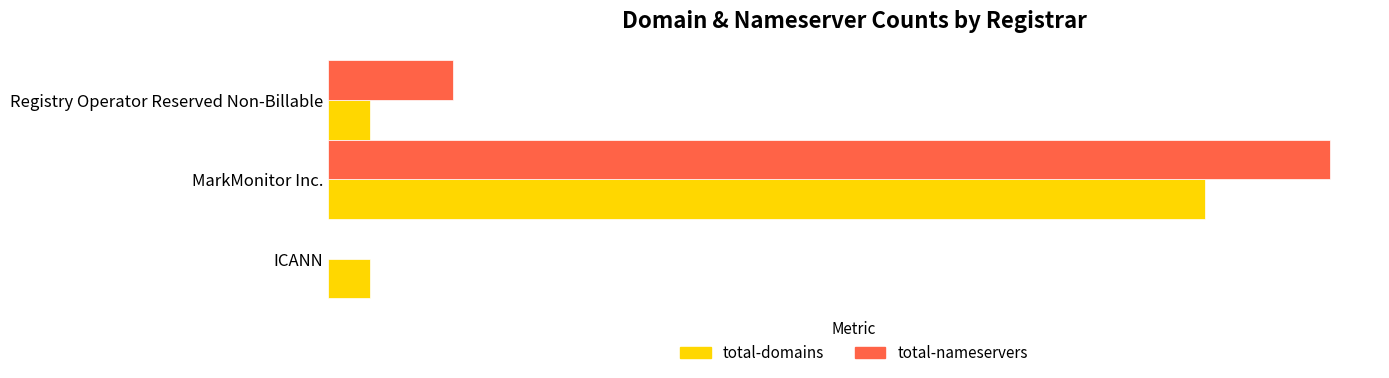

What are all the series names shown in the legend?

total-domains, total-nameservers